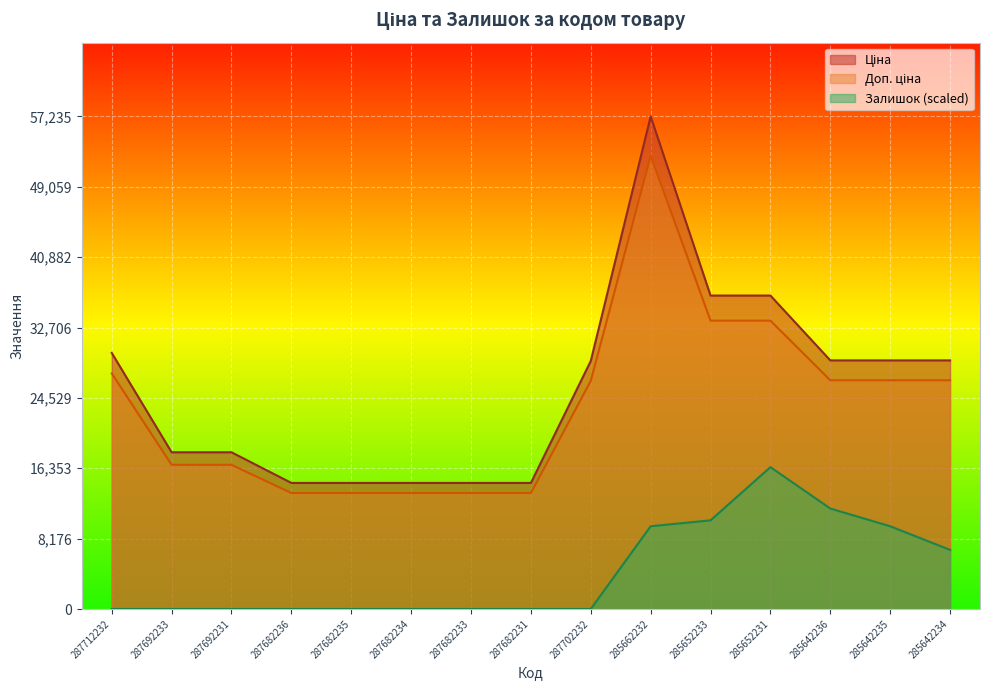

True or false: Доп. ціна and Залишок intersect in this chart.

False